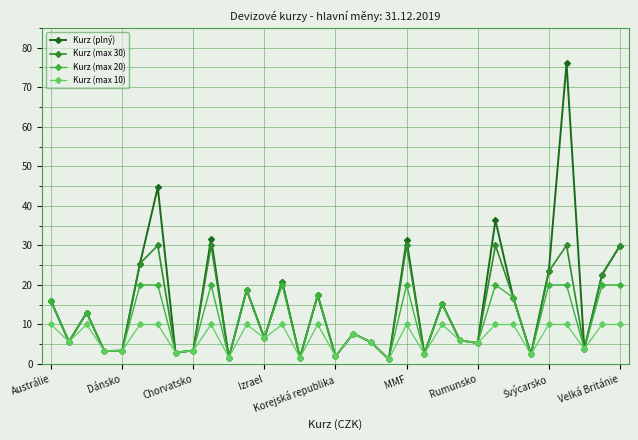

Which series has the largest total across all categories?

Kurz (plný)